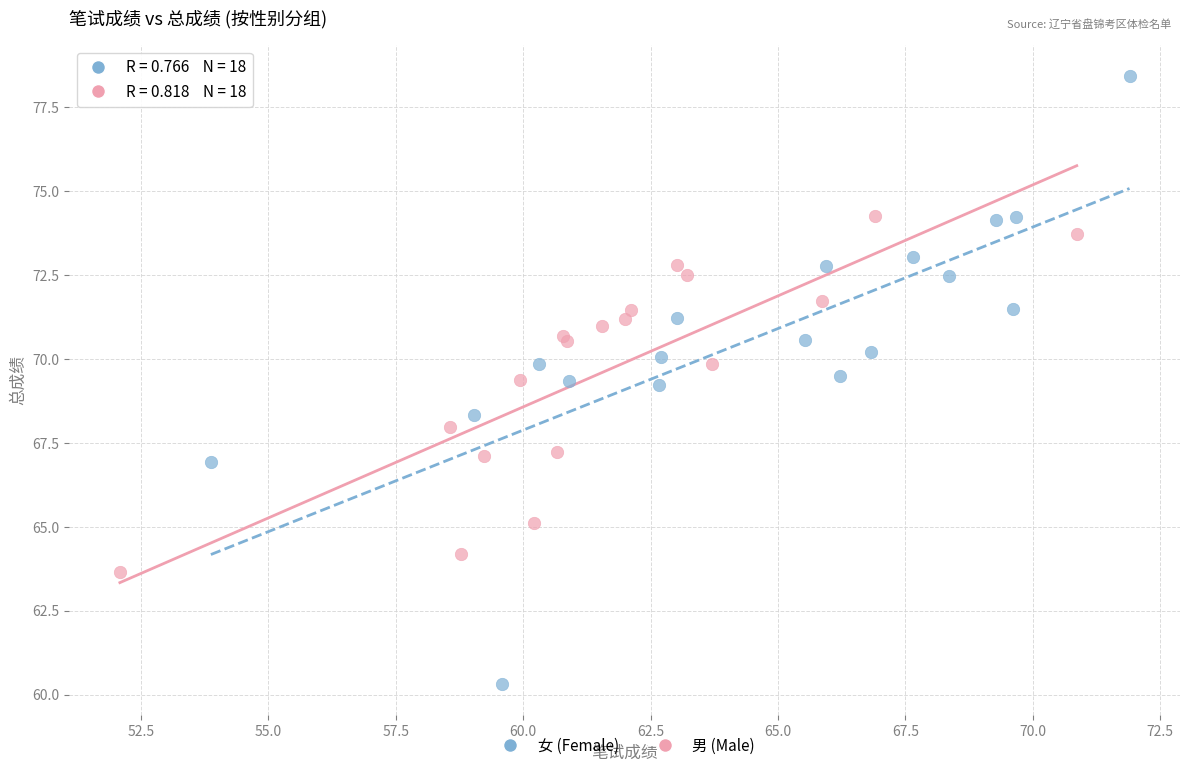

Which series has the widest spread of Y values?

女 (Female)